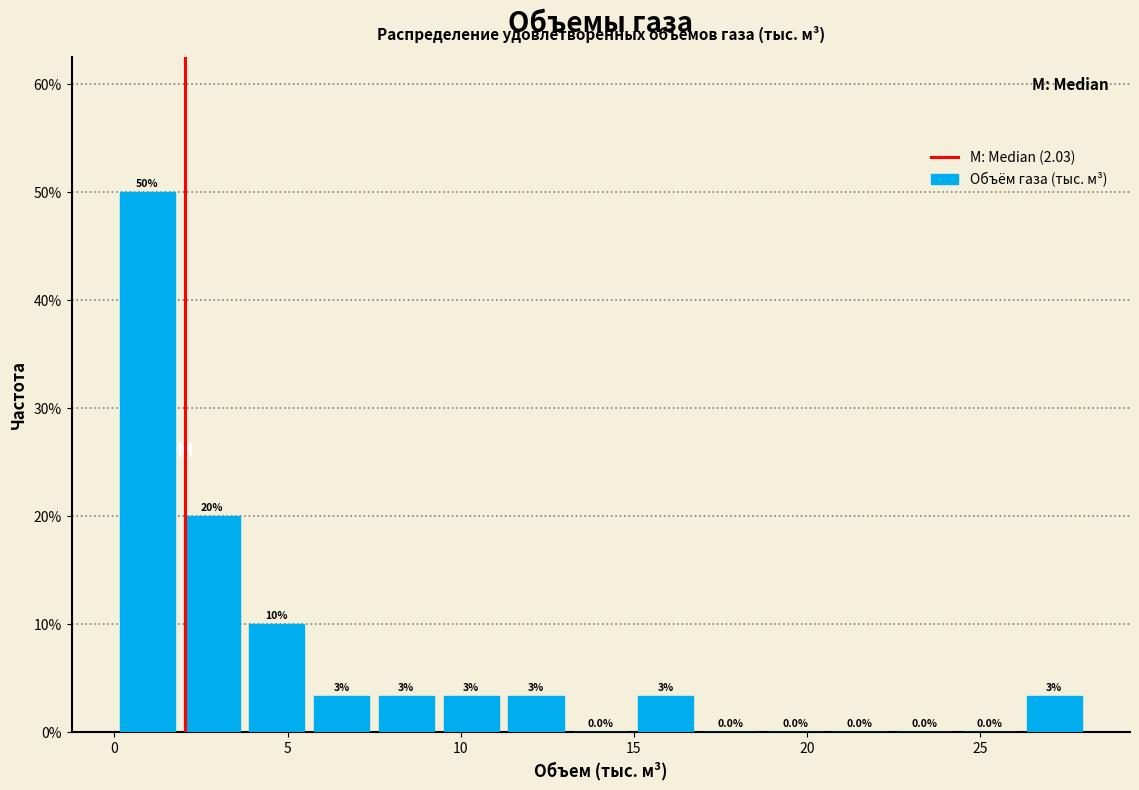

Around what value on the x-axis is the tallest bar? Give the approximate position of its centre, as read against the axis.

1.0